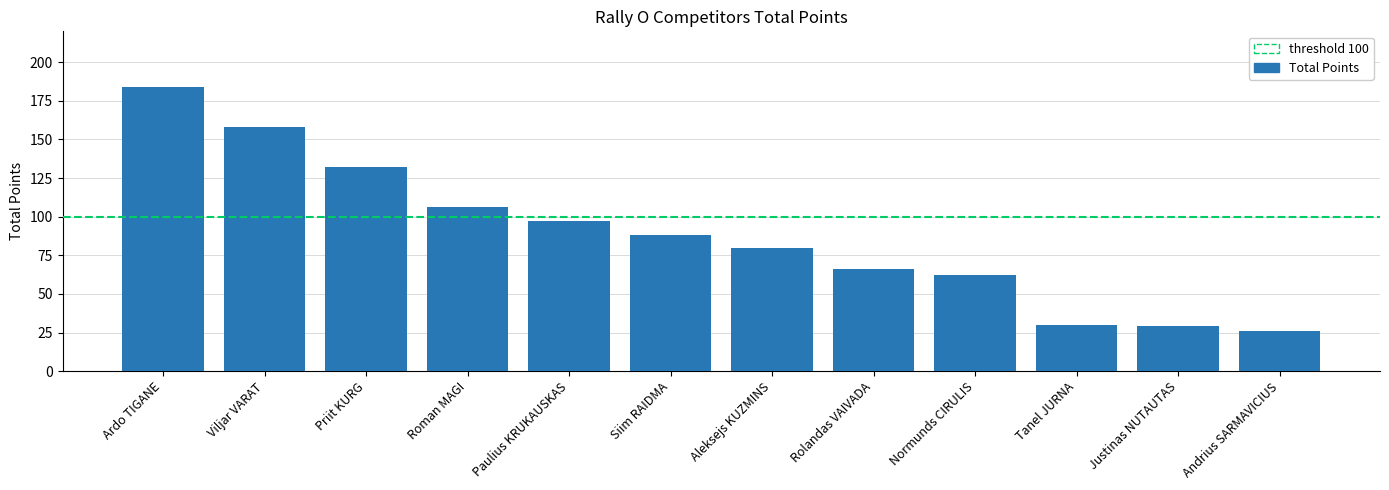

What is the maximum value shown in the chart?

184